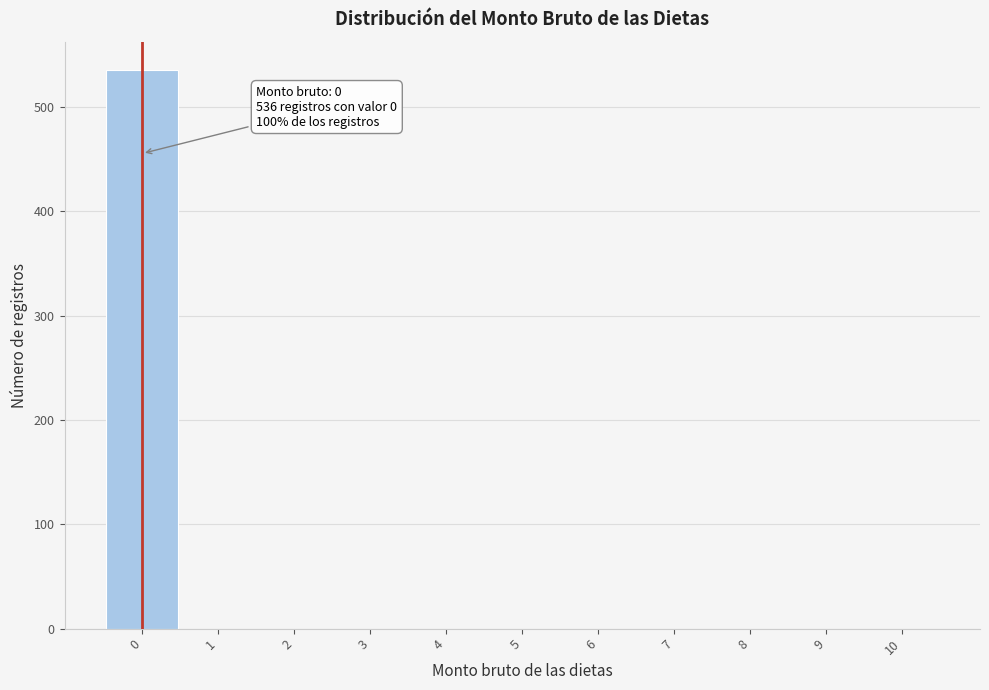

Over which range of the x-axis is the bar tallest?

-0.5 to 0.5